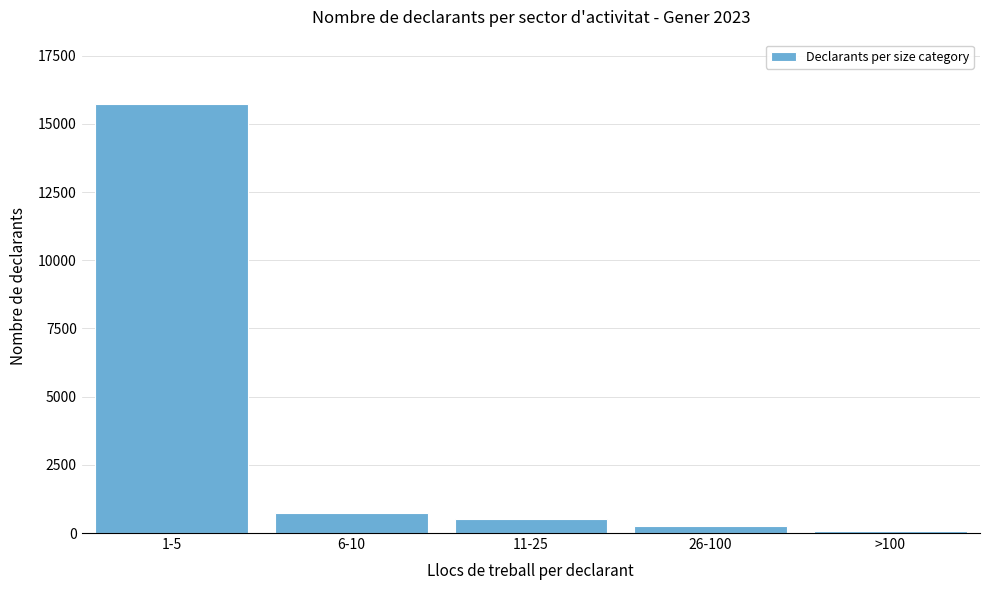

Reading left to right, extract all data points from this chart.

15730	722	531	274	71